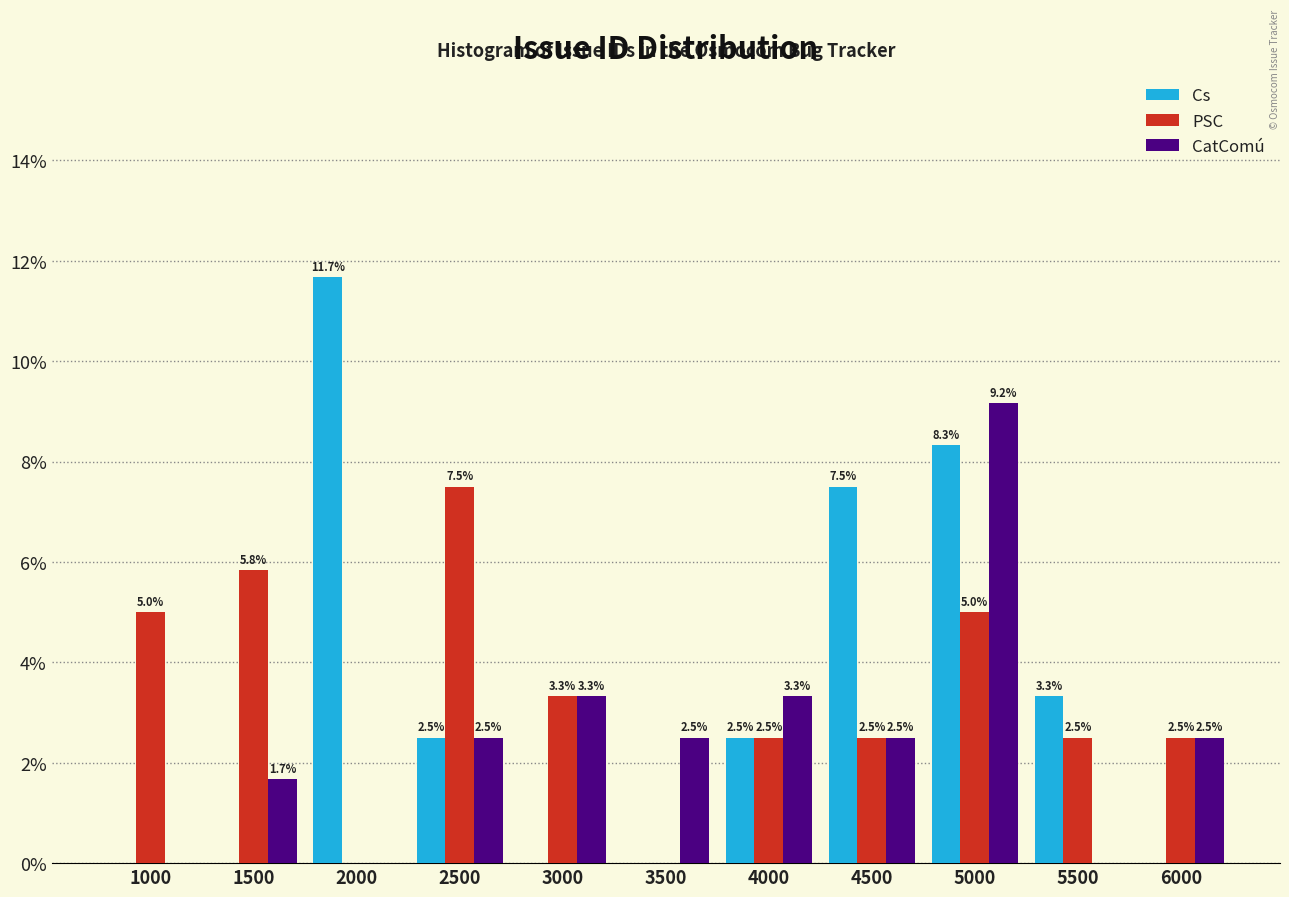

Reading left to right, what are all the values shown in this chart?

Cs: 1000=0.0	1500=0.0	2000=11.7	2500=2.5	3000=0.0	3500=0.0	4000=2.5	4500=7.5	5000=8.3	5500=3.3	6000=0.0
PSC: 1000=5.0	1500=5.8	2000=0.0	2500=7.5	3000=3.3	3500=0.0	4000=2.5	4500=2.5	5000=5.0	5500=2.5	6000=2.5
CatComú: 1000=0.0	1500=1.7	2000=0.0	2500=2.5	3000=3.3	3500=2.5	4000=3.3	4500=2.5	5000=9.2	5500=0.0	6000=2.5